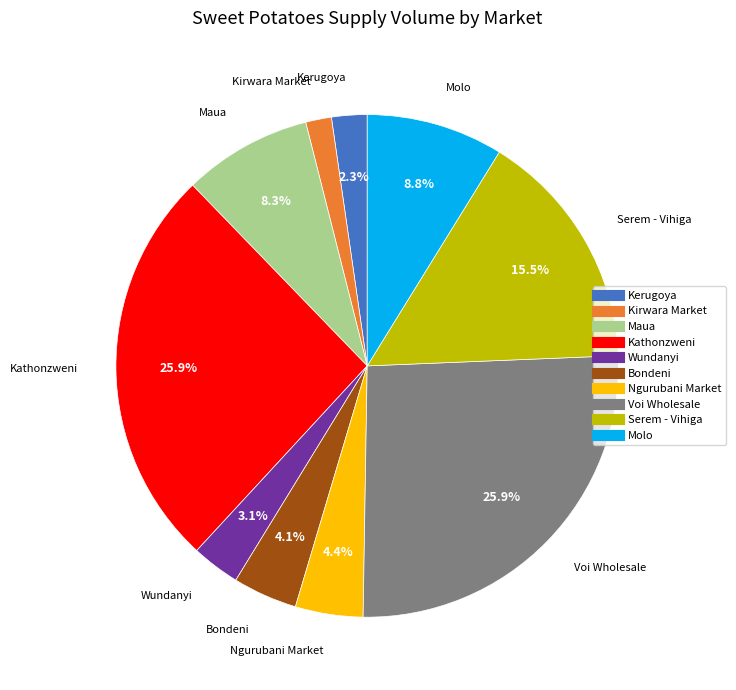

Does any single category account for the majority?

No